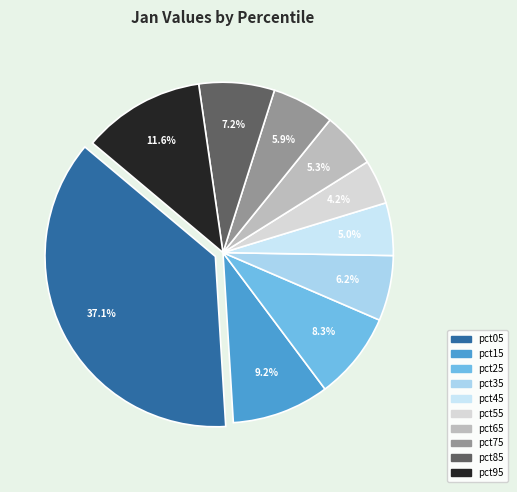

To the nearest percent, what percentage of the pie is pct55?

4%